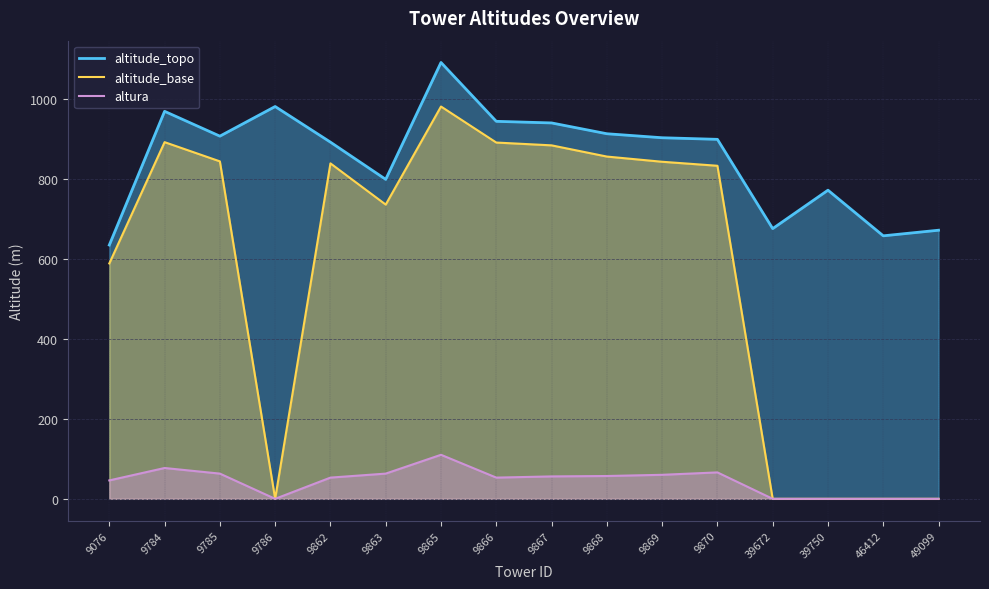

What are all the series names shown in the legend?

altitude_topo, altitude_base, altura